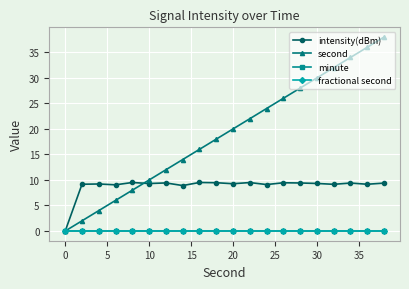

Which series has the largest total across all categories?

second